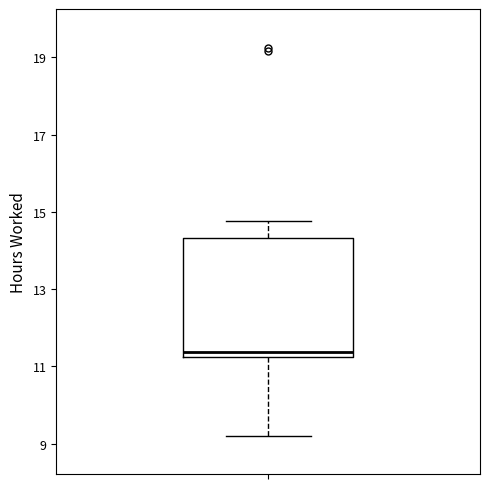

Where does the upper whisker of the box end on the y-axis? The values are not printed on the chart, so give them approximately, as read against the axis.

14.8